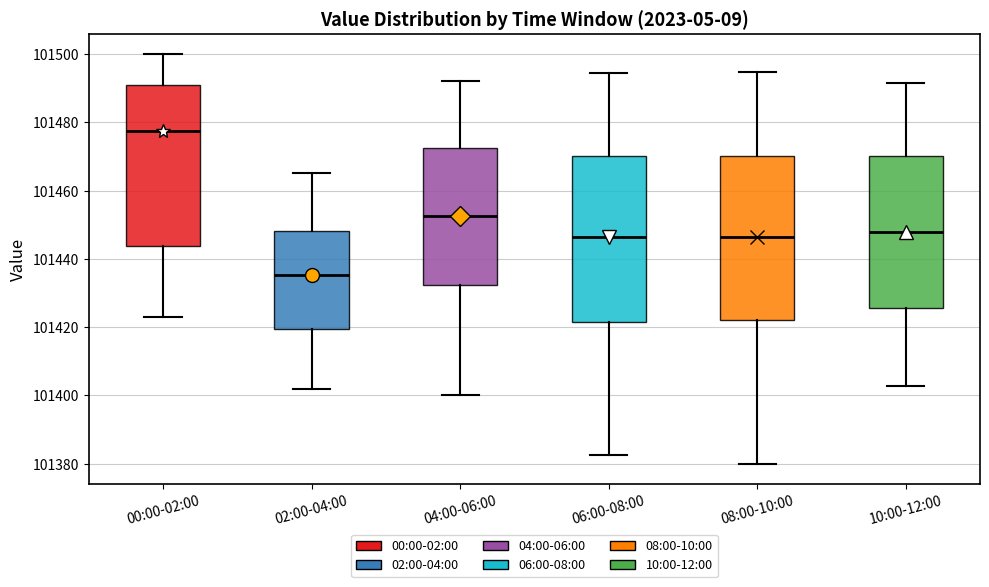

Where is the upper edge of the box for 08:00-10:00 on the y-axis? The values are not printed on the chart, so give them approximately, as read against the axis.

101470